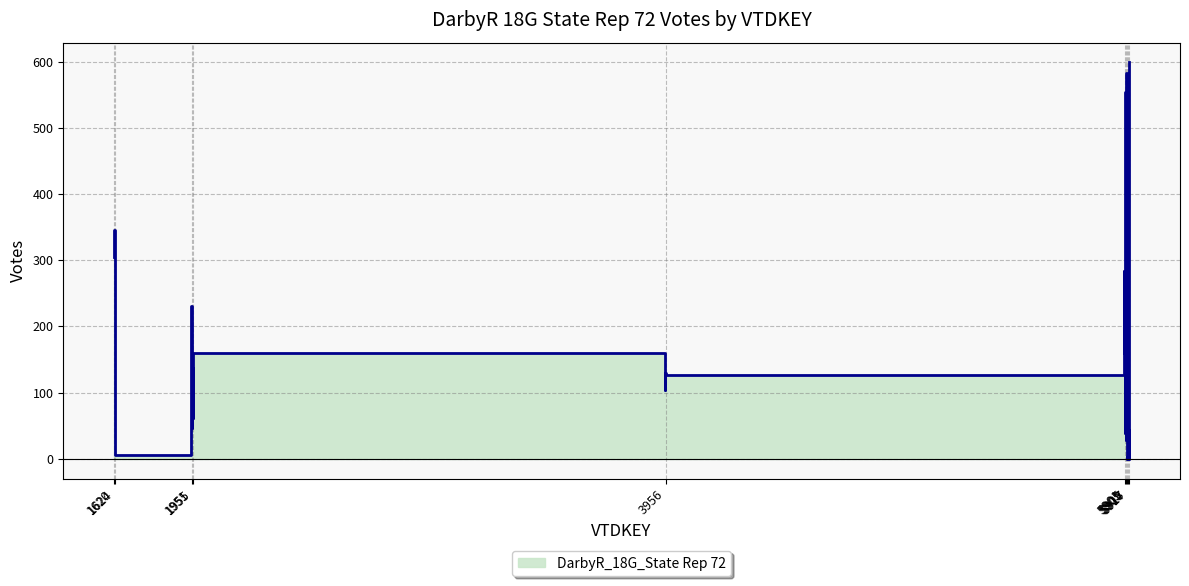

How many categories are shown in the chart?

40